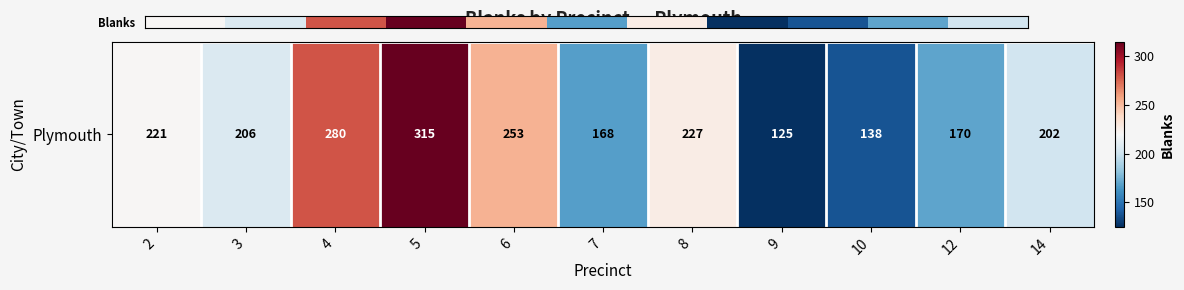

List the labels in order of value, largest first.

5, 4, 6, 8, 2, 3, 14, 12, 7, 10, 9